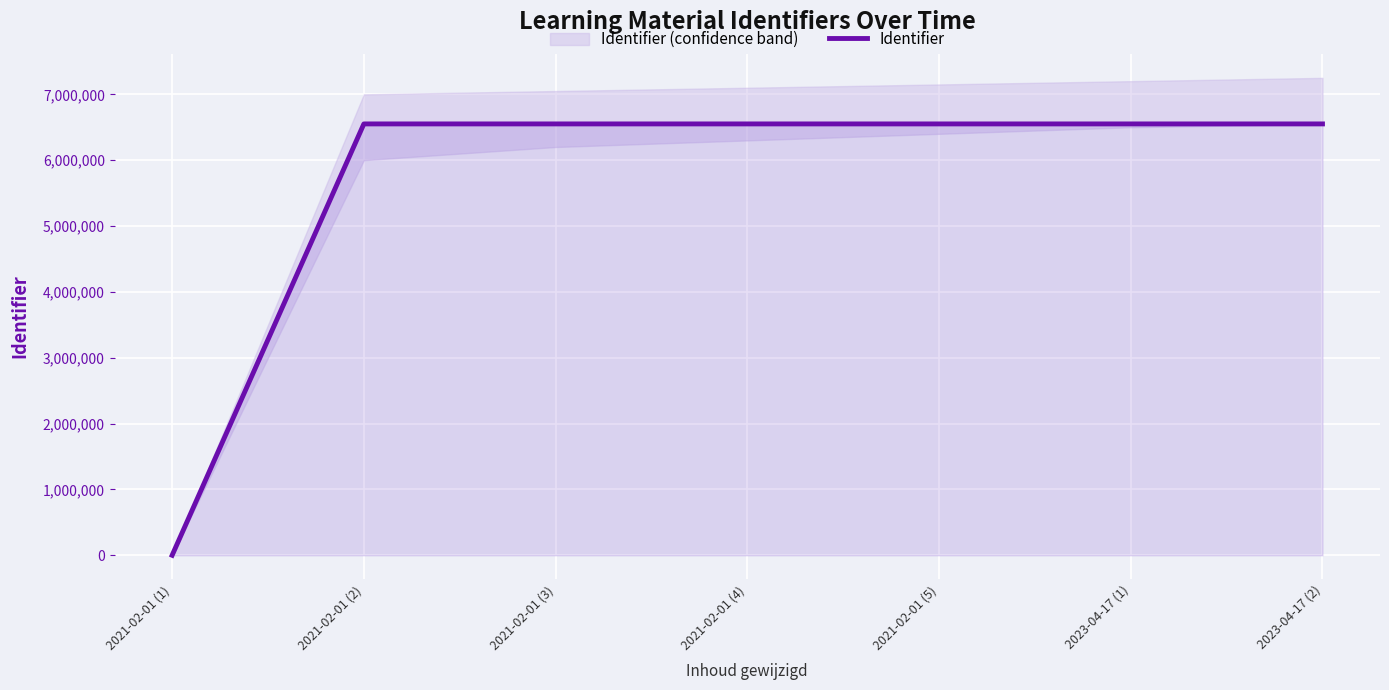

The value at 2021-02-01 (2) is 6550708. True or false?

True